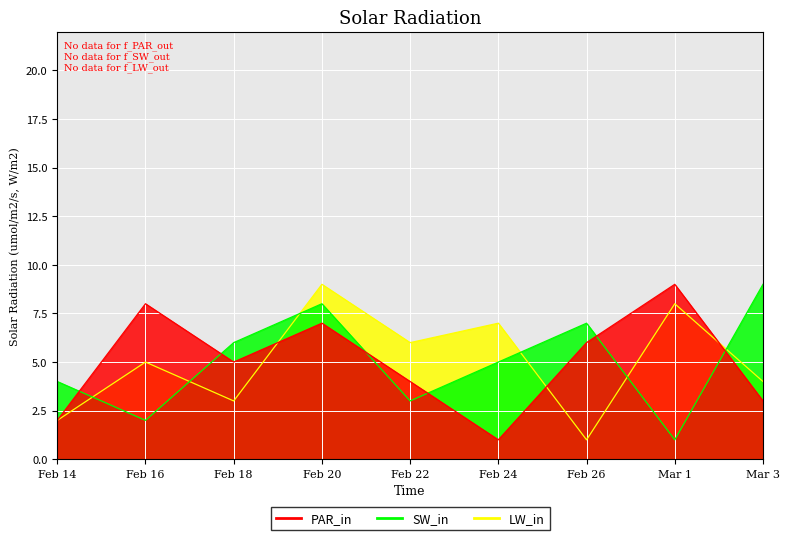

What is the total value across all series at Feb 24?

13